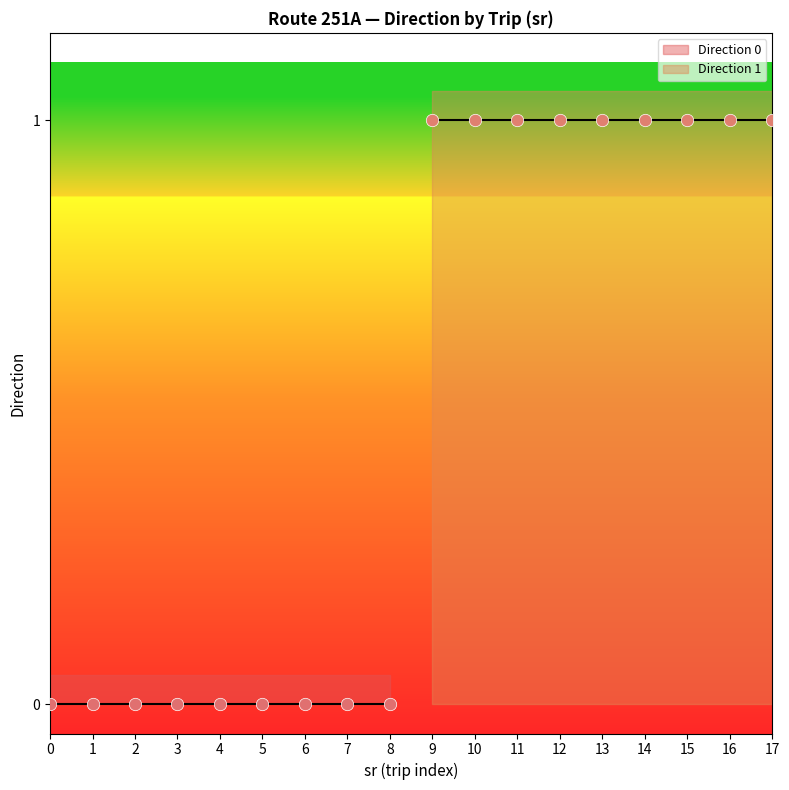

Which series reaches the minimum Y coordinate?

Direction 0